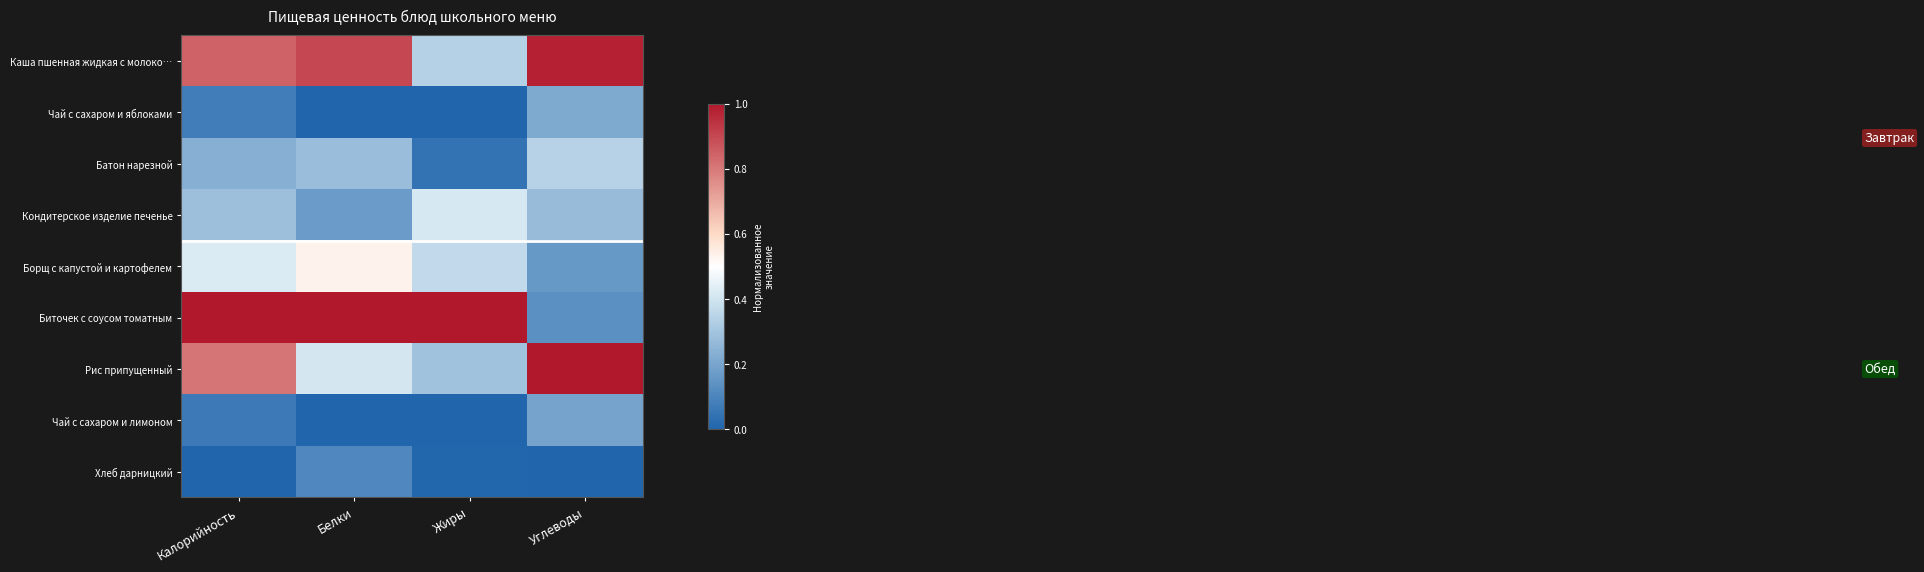

At which category is the sum across all series the highest?

Калорийность